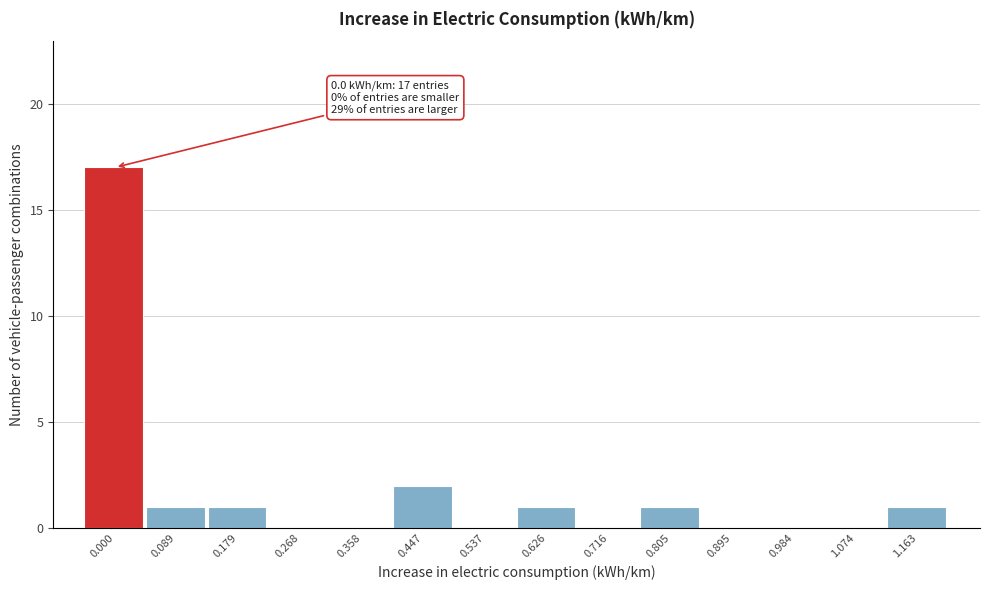

Reading left to right, list all the values displayed in this chart.

0.000=17	0.089=1	0.179=1	0.268=0	0.358=0	0.447=2	0.537=0	0.626=1	0.716=0	0.805=1	0.895=0	0.984=0	1.074=0	1.163=1